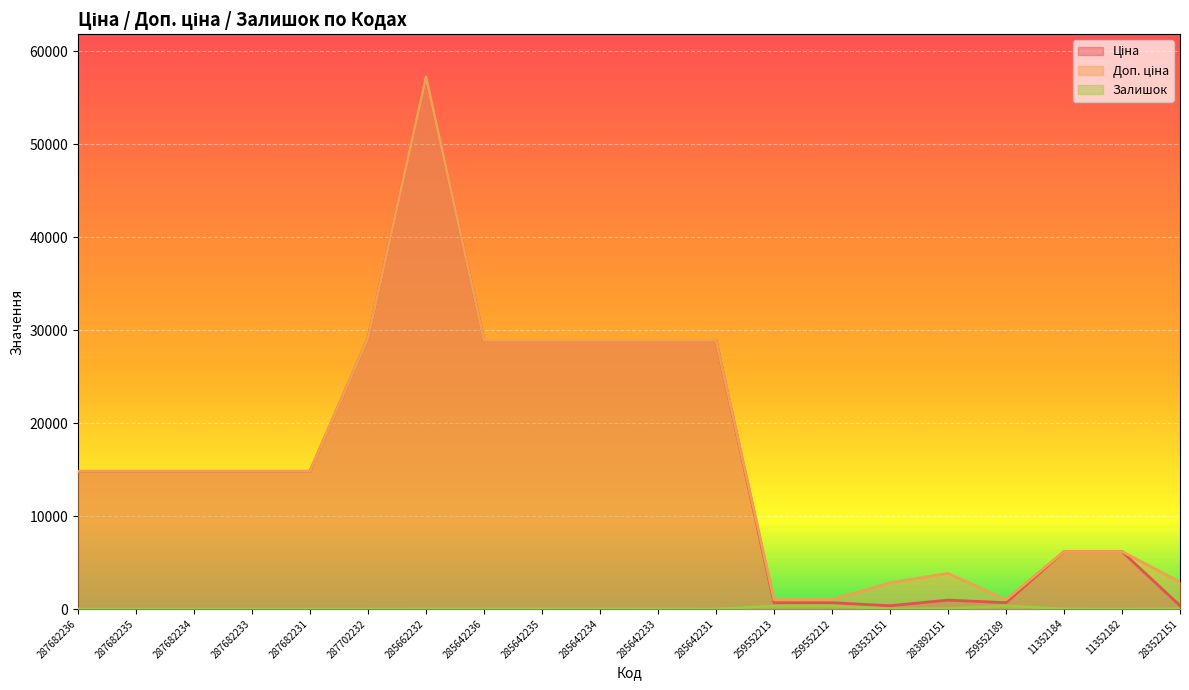

Does the chart display data point markers on the line(s)?

No